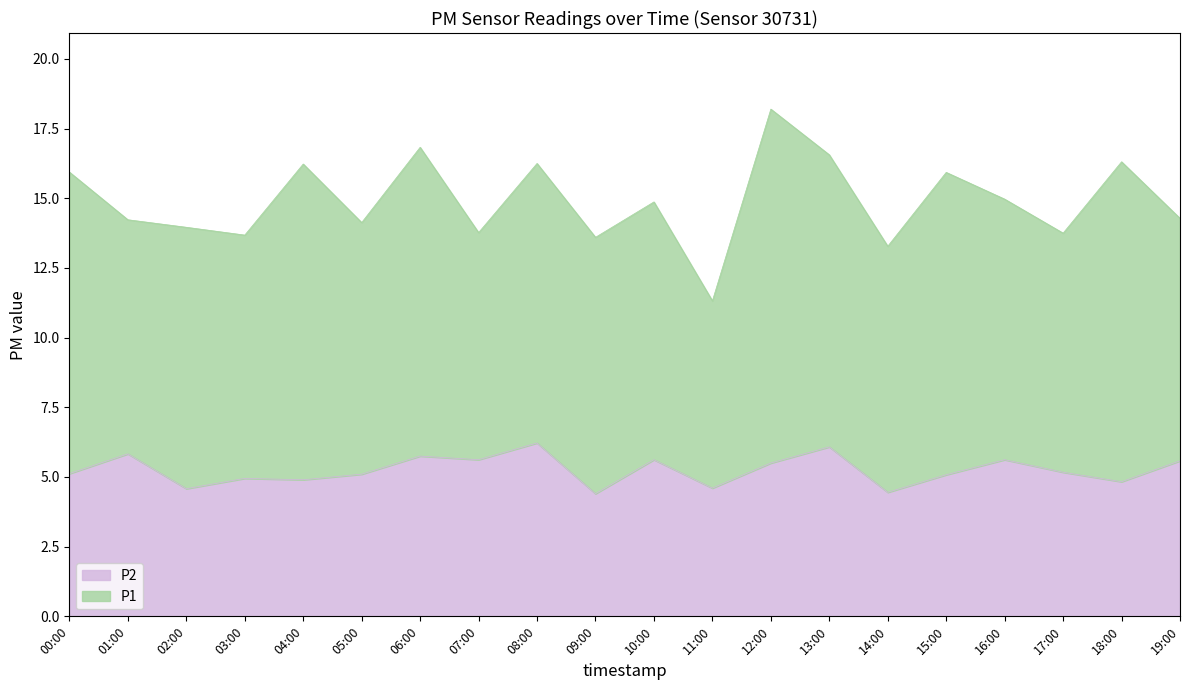

List the labels in order of value, smallest first.

09:00, 14:00, 02:00, 11:00, 18:00, 04:00, 03:00, 15:00, 05:00, 00:00, 17:00, 12:00, 19:00, 07:00, 10:00, 16:00, 06:00, 01:00, 13:00, 08:00